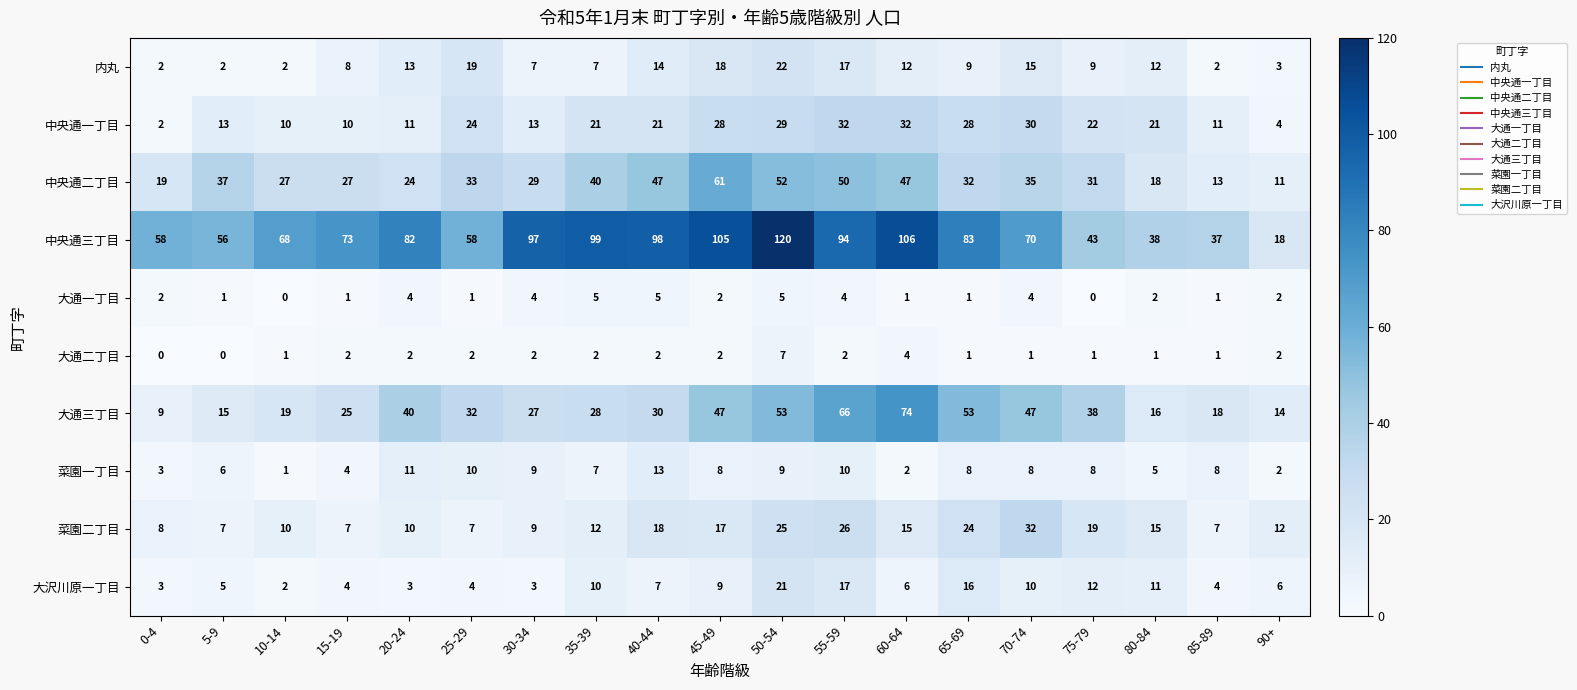

Read the 菜園二丁目 value at 0-4, to the nearest 10.

10